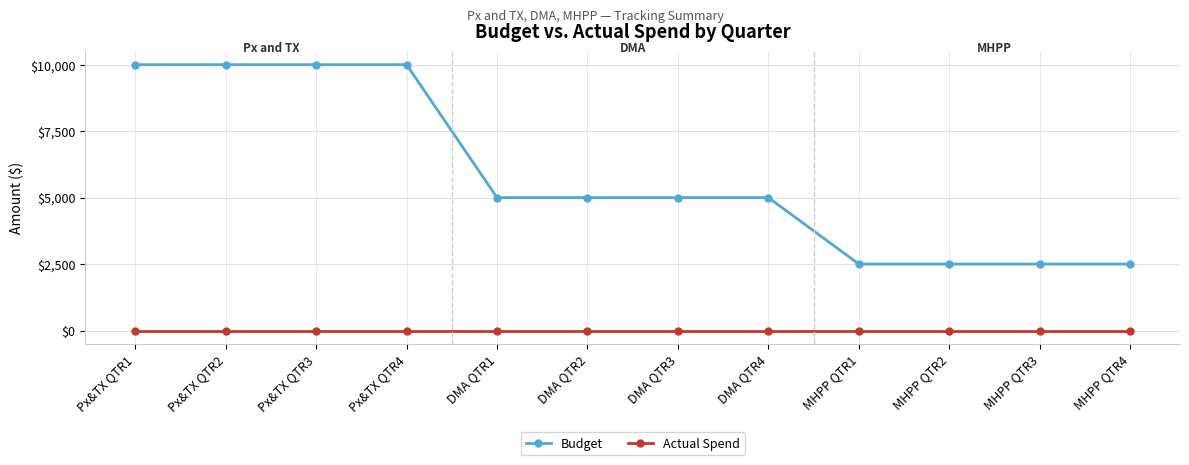

What is the label of the 5th point from the right?

DMA QTR4